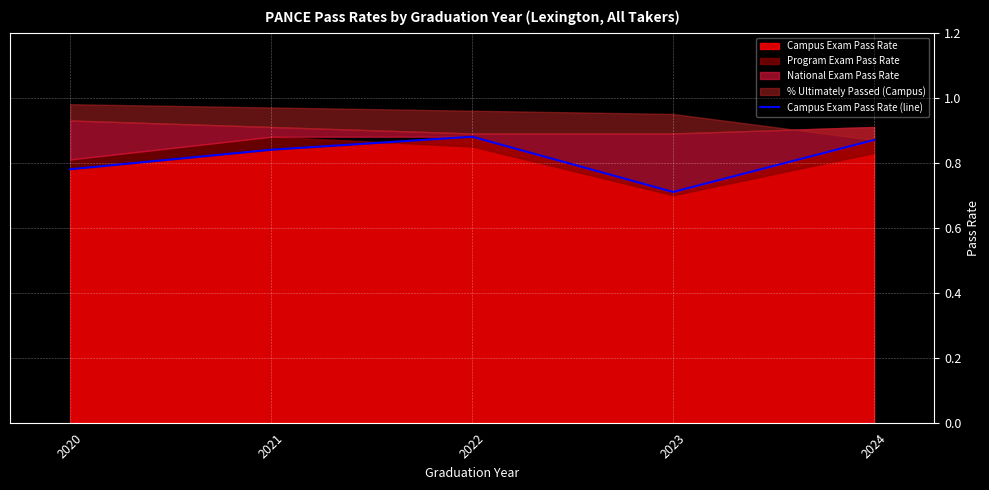

Rank the categories by value from highest to lowest.

2022, 2024, 2021, 2020, 2023